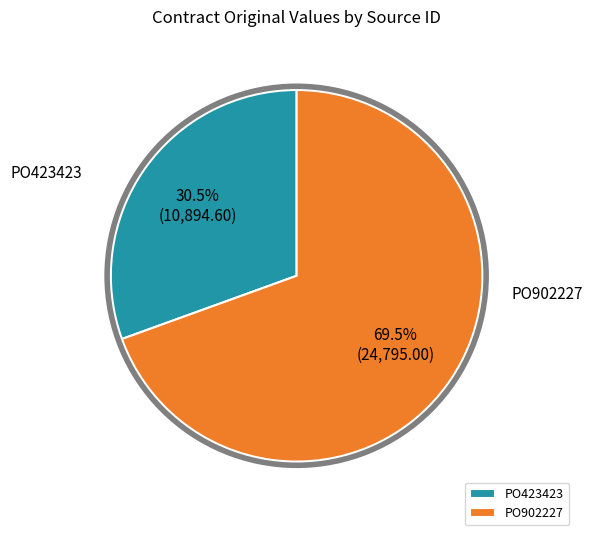

Which slice is the smallest?

PO423423